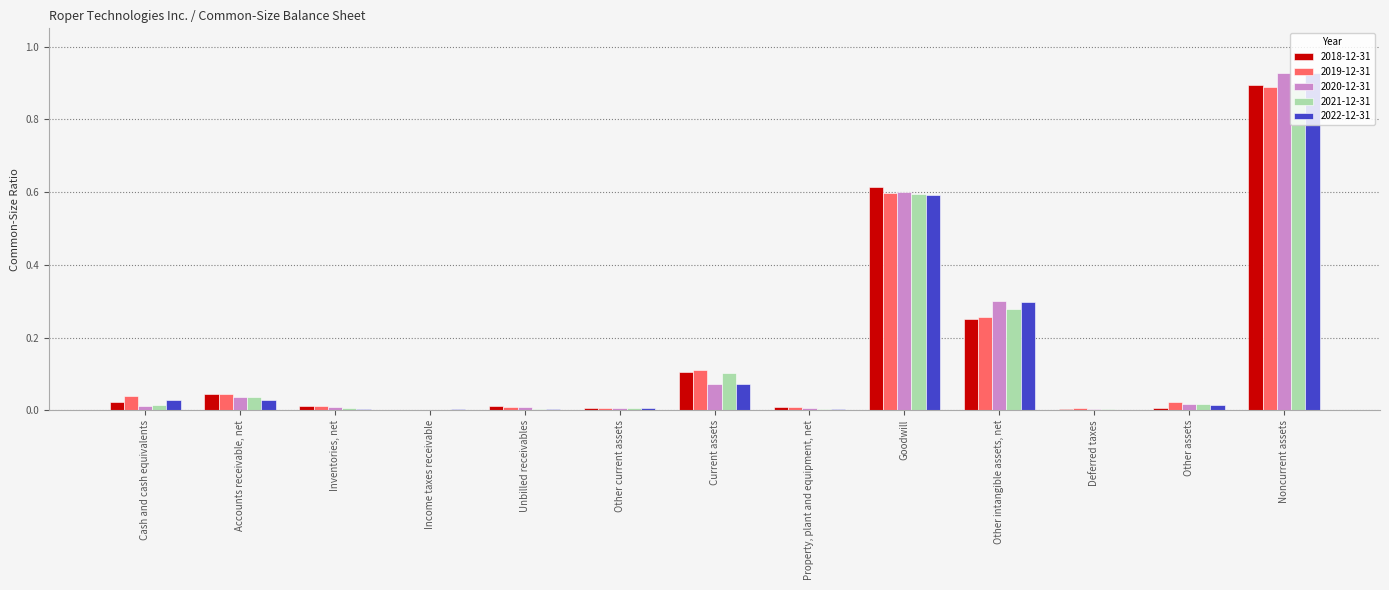

At which category is the sum across all series the highest?

Noncurrent assets